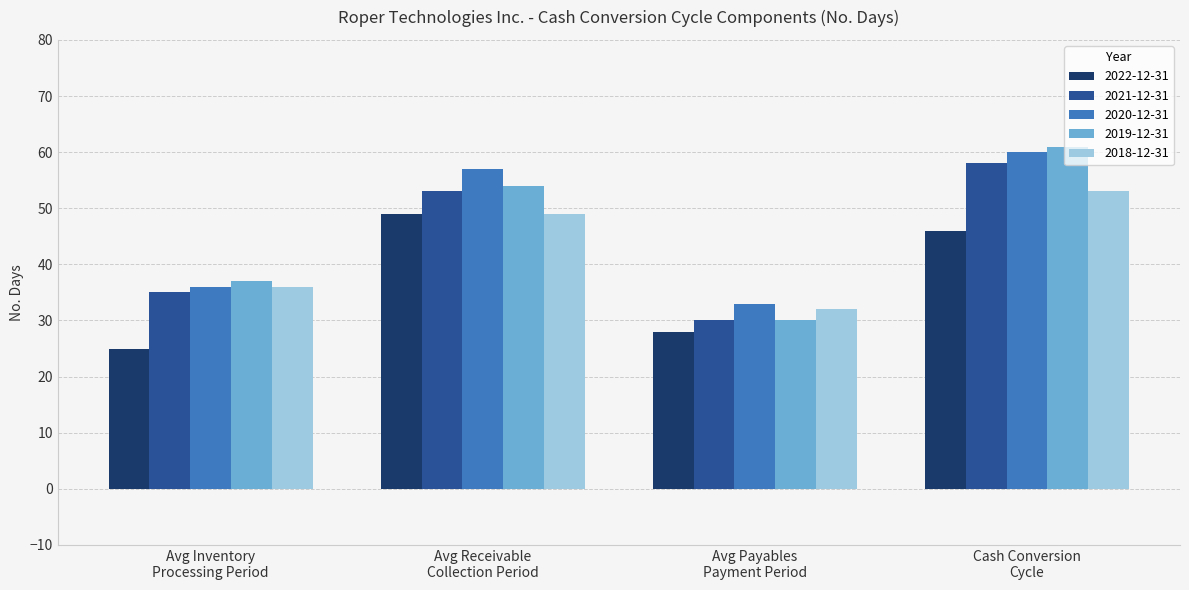

Which series has the largest range (max minus min)?

2019-12-31